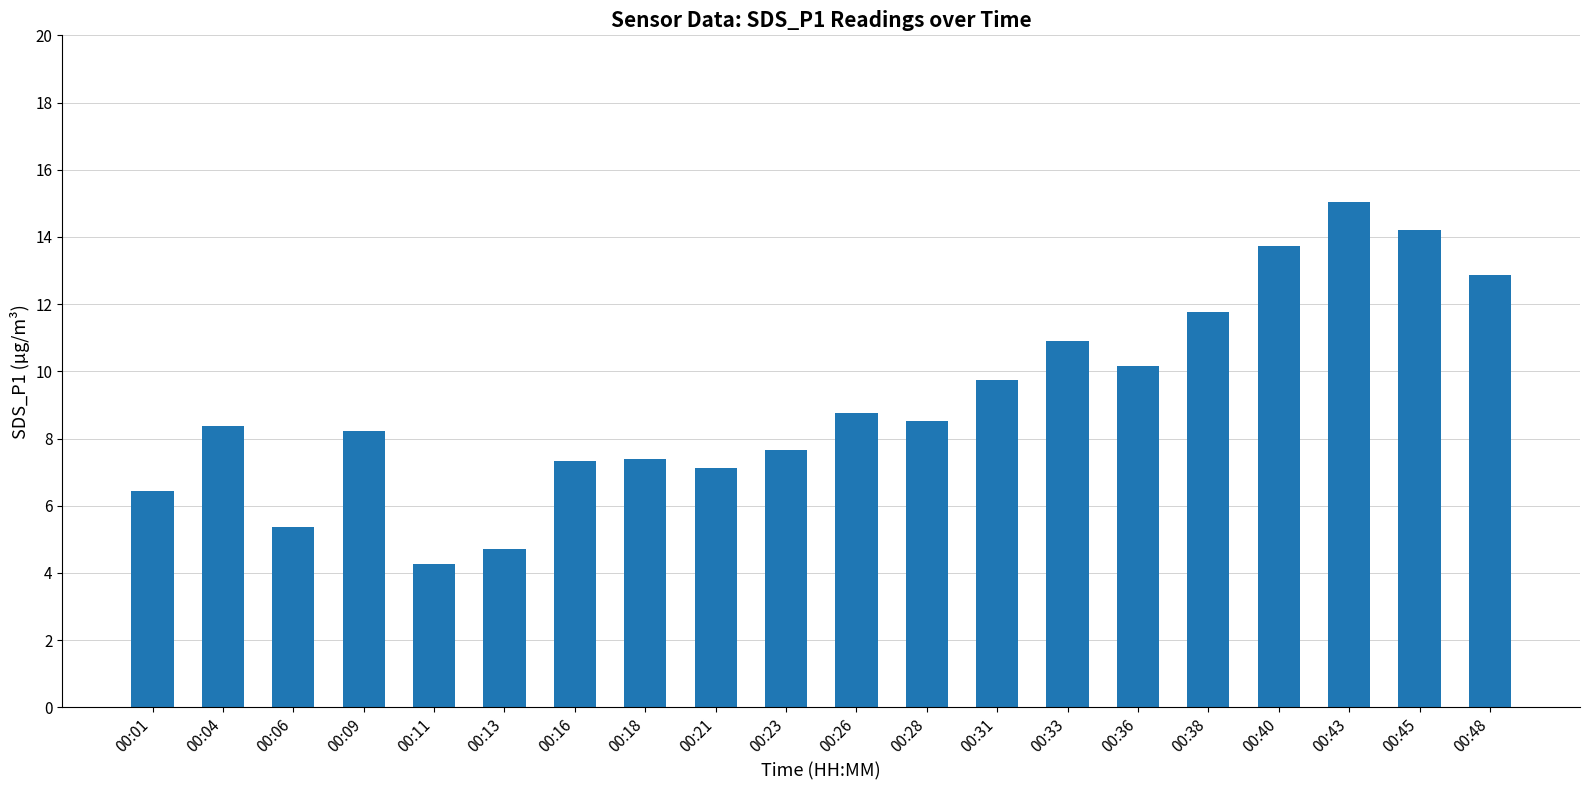

What is the difference between the values at 00:40 and 00:09?

5.5